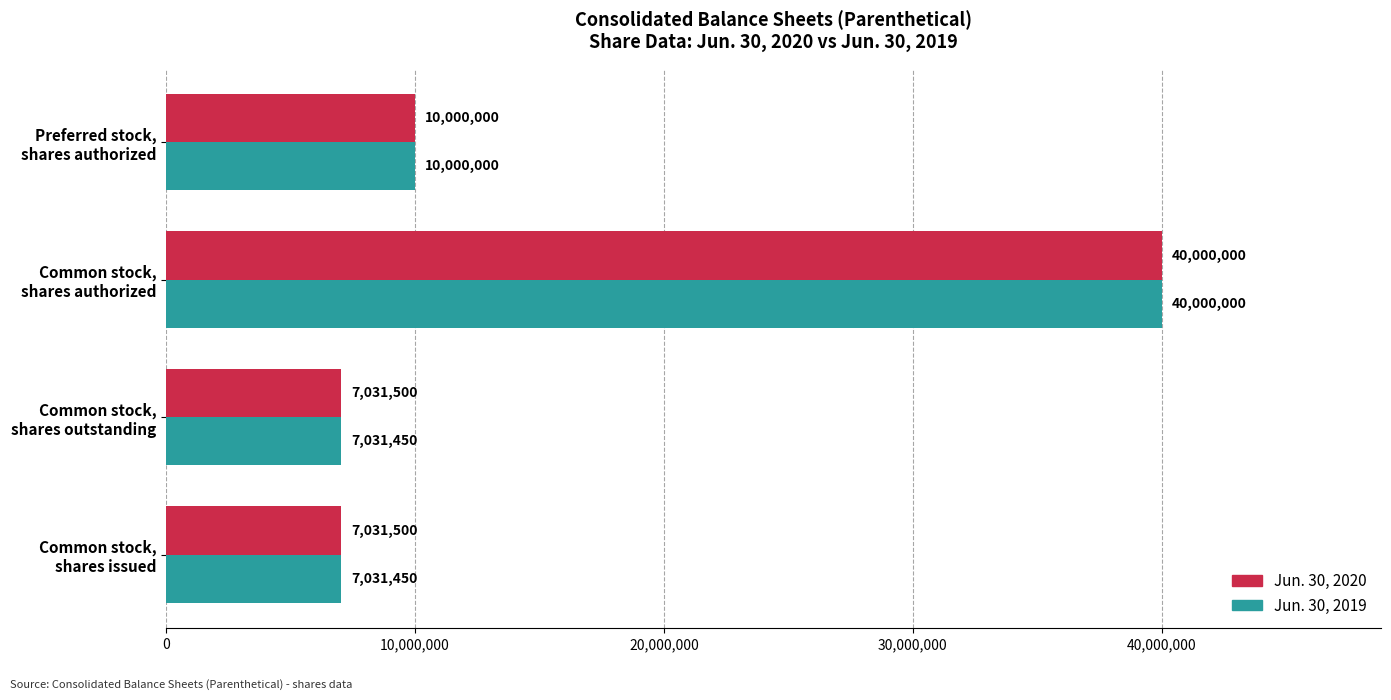

Which series has the largest total across all categories?

Jun. 30, 2020